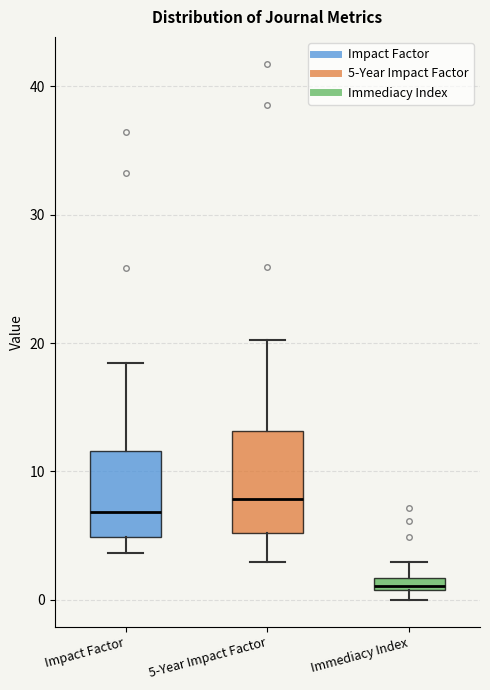

Where is the upper edge of the box for 5-Year Impact Factor on the y-axis? The values are not printed on the chart, so give them approximately, as read against the axis.

13